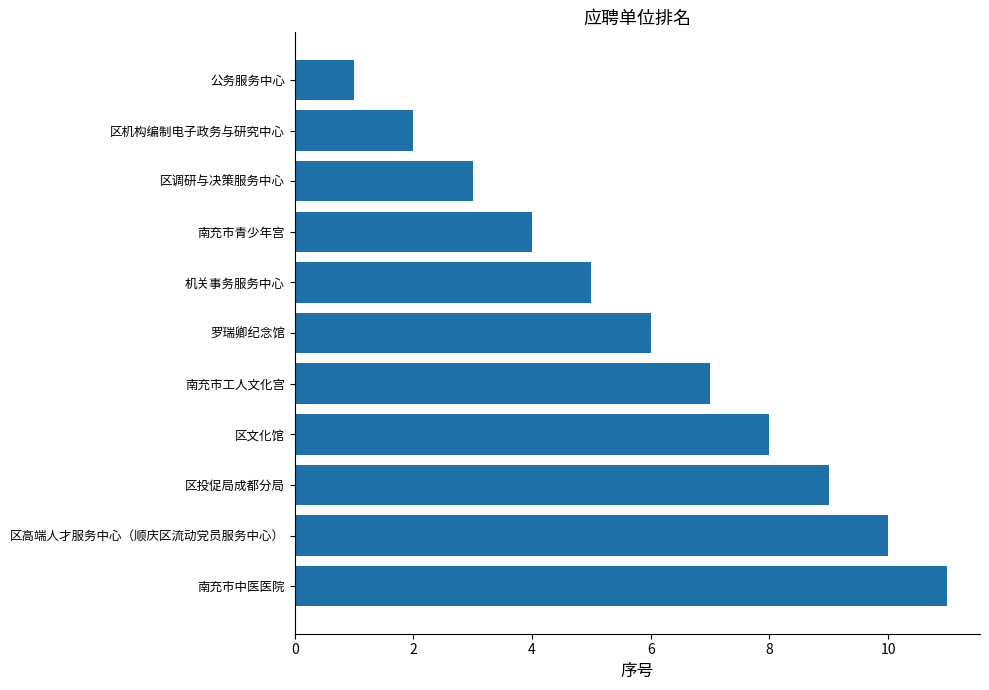

Reading top to bottom, extract all data points from this chart.

1	2	3	4	5	6	7	8	9	10	11